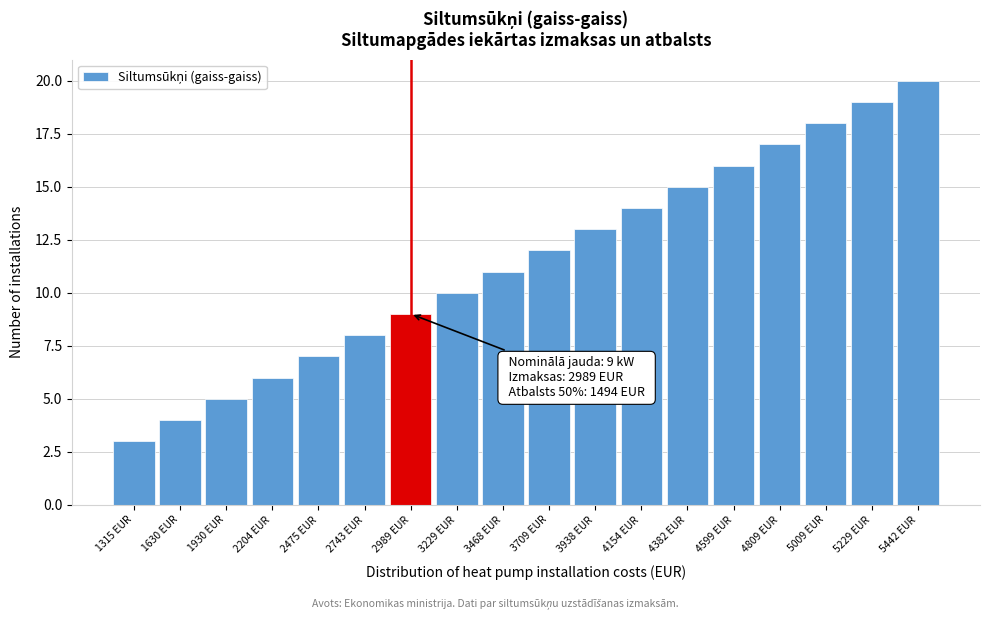

Reading left to right, extract all data points from this chart.

1315 EUR=3	1630 EUR=4	1930 EUR=5	2204 EUR=6	2475 EUR=7	2743 EUR=8	2989 EUR=9	3229 EUR=10	3468 EUR=11	3709 EUR=12	3938 EUR=13	4154 EUR=14	4382 EUR=15	4599 EUR=16	4809 EUR=17	5009 EUR=18	5229 EUR=19	5442 EUR=20